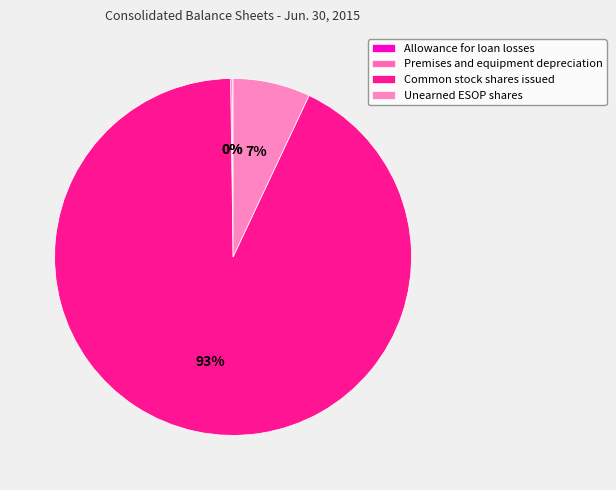

Rank the categories by value from lowest to highest.

Allowance for loan losses, Premises and equipment depreciation, Unearned ESOP shares, Common stock shares issued